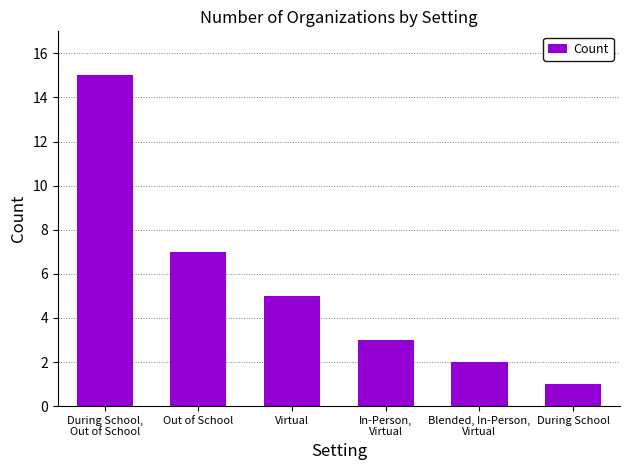

Which has a higher value, During School or During School,
Out of School?

During School,
Out of School